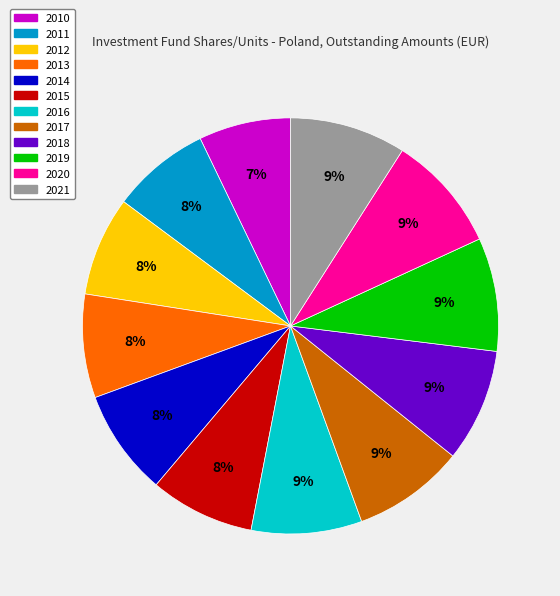

To the nearest percent, what portion does 2021 represent?

9%